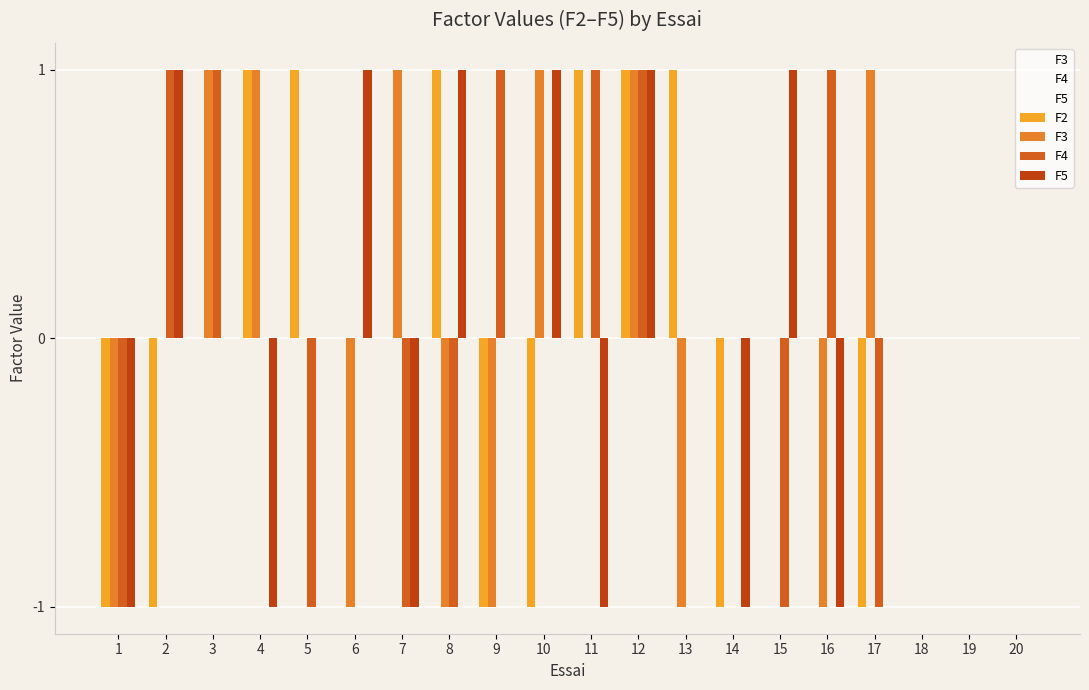

What is the approximate value of F4 at 9?

1